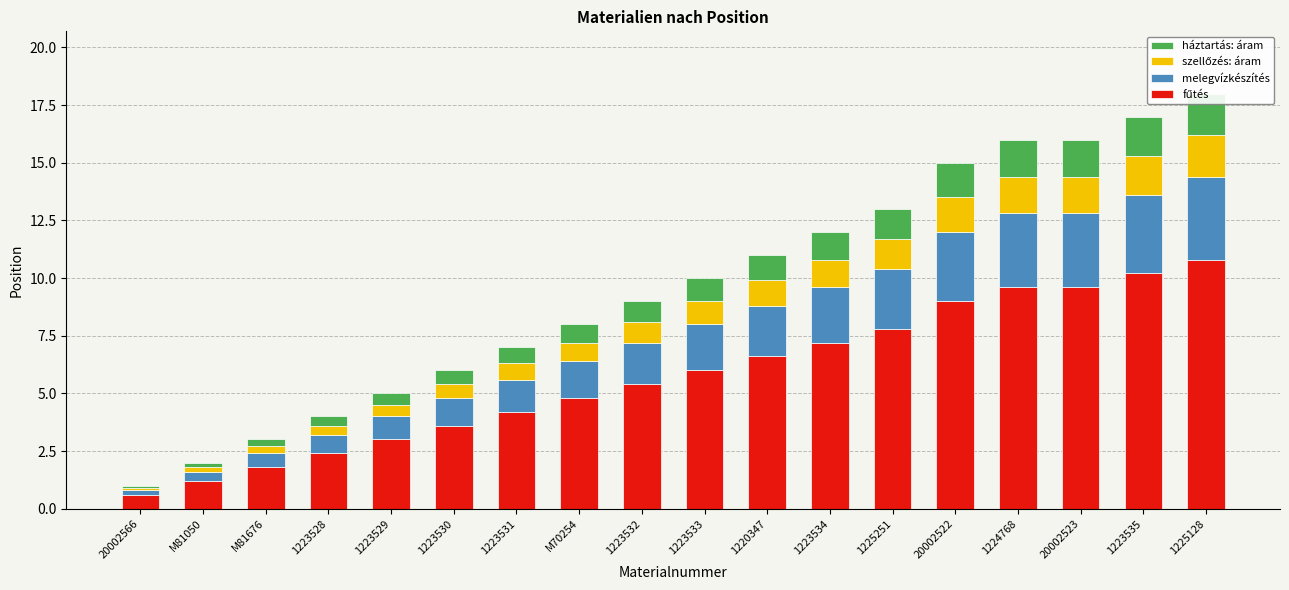

Which has a higher value, 1224768 or M81676?

1224768